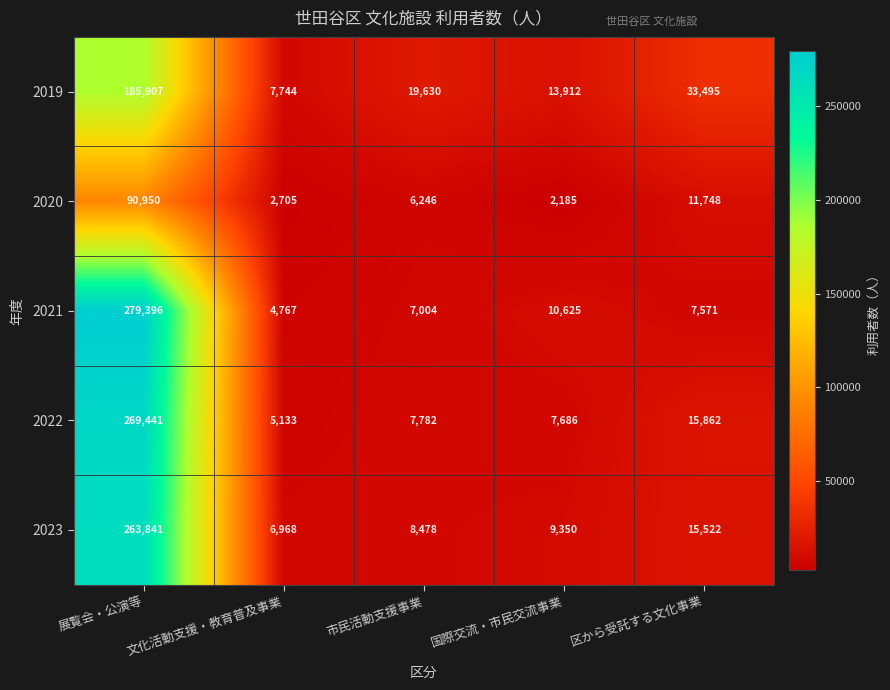

What is the total value across all series at 文化活動支援・教育普及事業?

27317